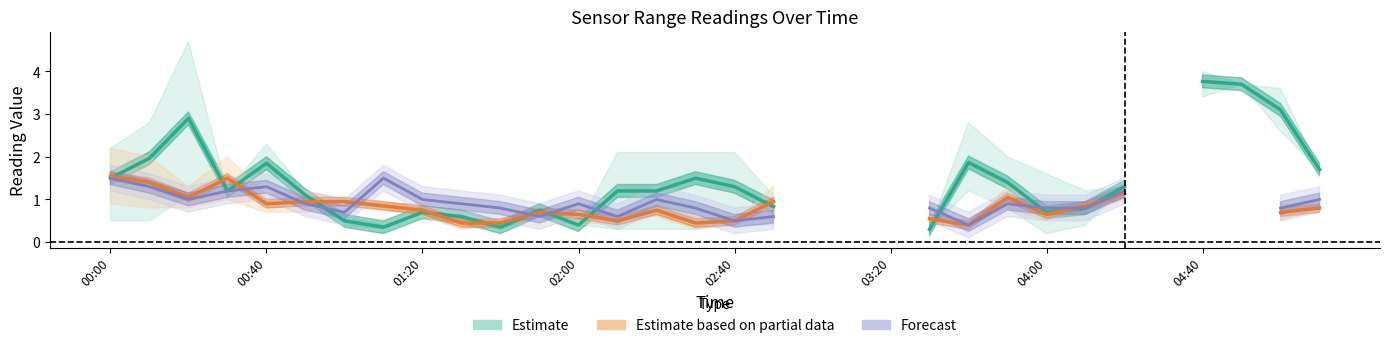

Rank the series by their maximum value, from lowest to highest.

Forecast, Estimate based on partial data, Estimate